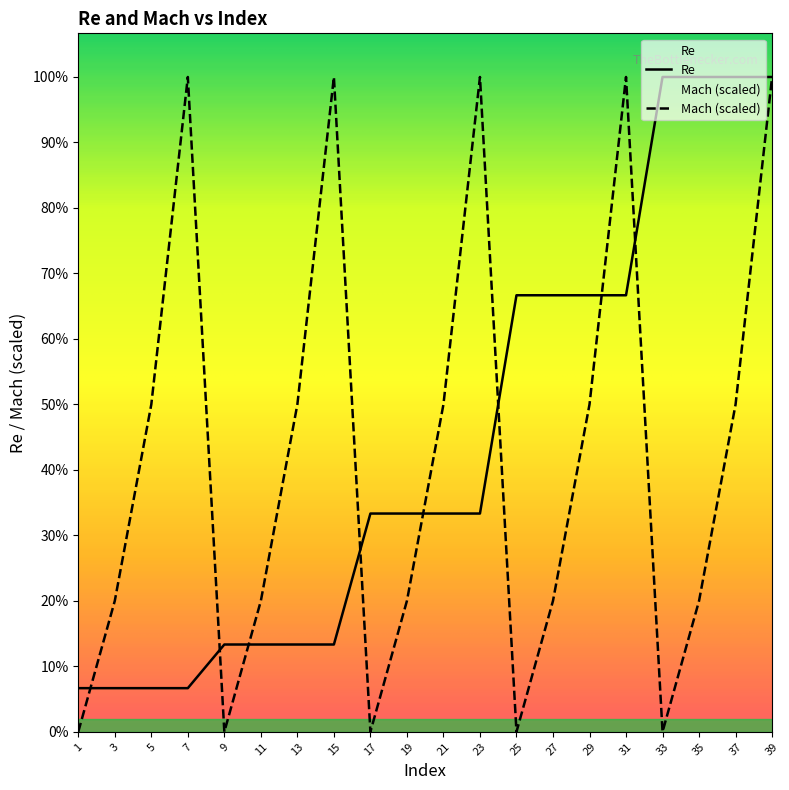

Reading left to right, extract all data points from this chart.

Re: 50000	50000	50000	50000	100000	100000	100000	100000	250000	250000	250000	250000	500000	500000	500000	500000	750000	750000	750000	750000
Mach: 0	150000	375000	750000	0	150000	375000	750000	0	150000	375000	750000	0	150000	375000	750000	0	150000	375000	750000